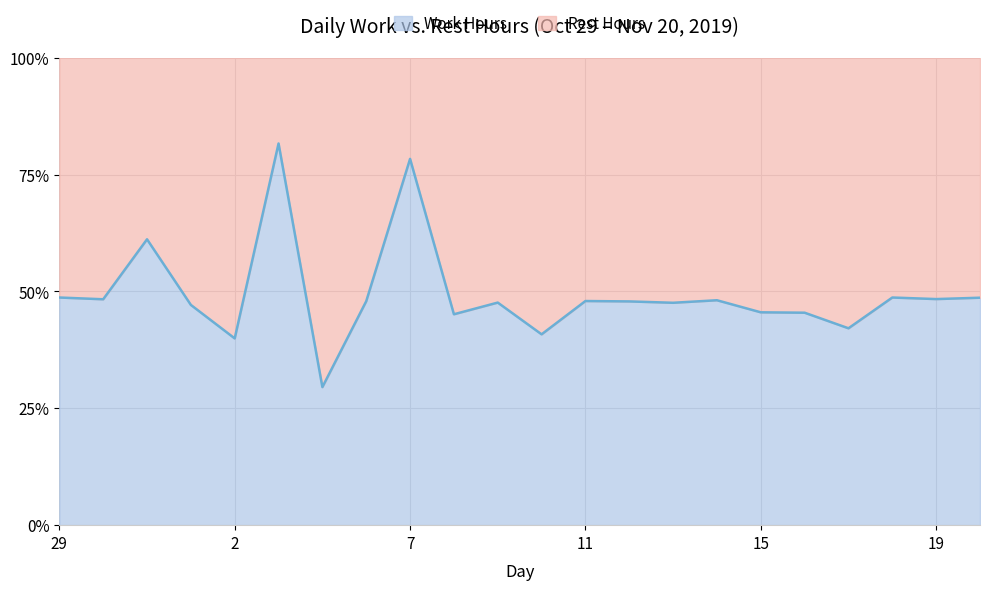

How many points are higher than both their immediate neighbors (excluding endpoints)?

7